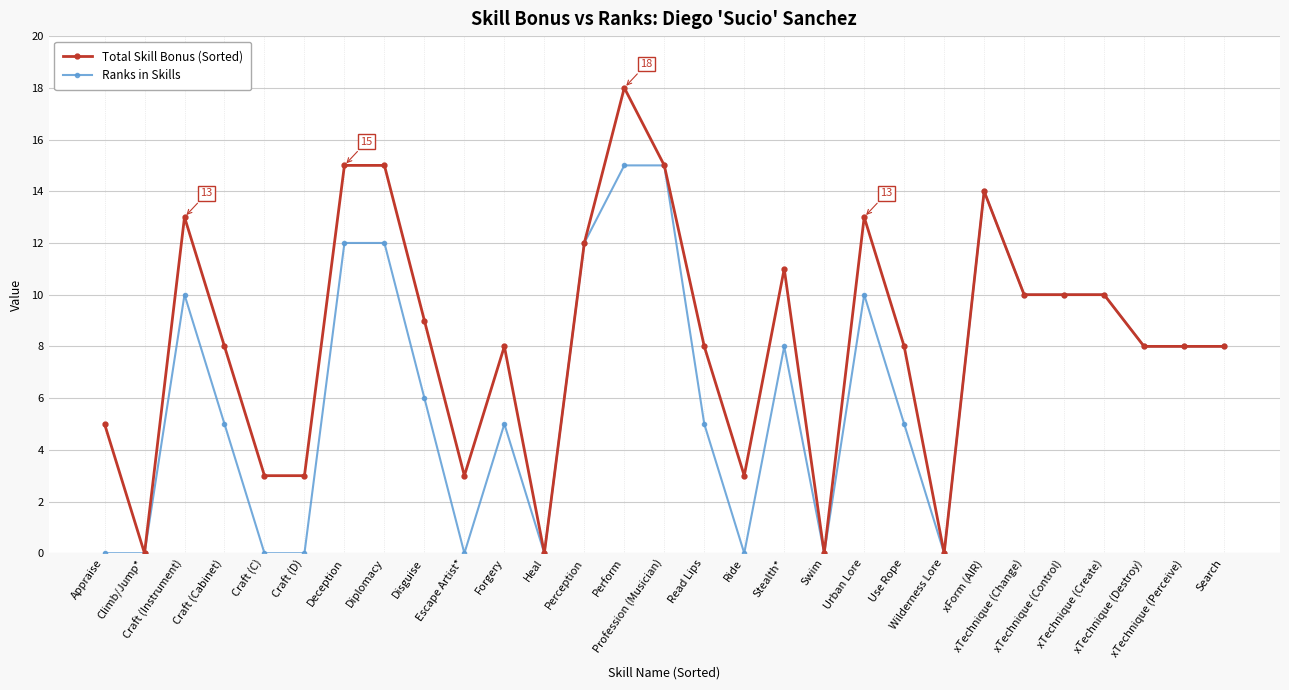

Is the value of Total Skill Bonus (Sorted) at Urban Lore greater than the value of Ranks in Skills at xTechnique (Change)?

Yes